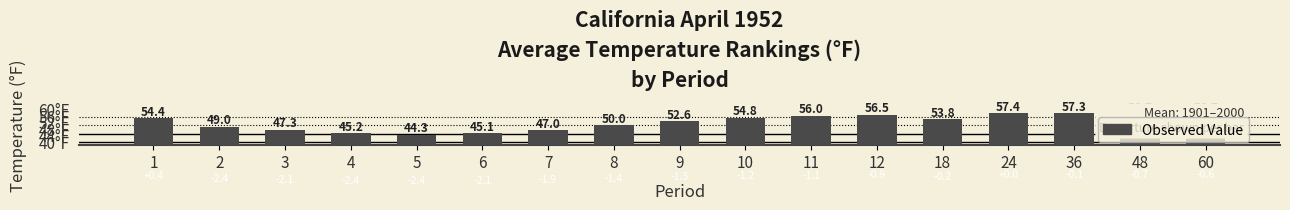

Does the chart contain any negative values?

No